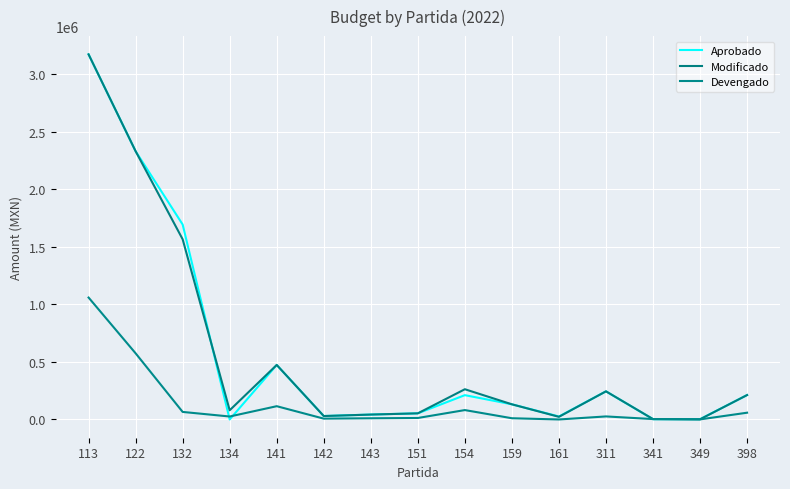

How many lines are shown in the chart?

3